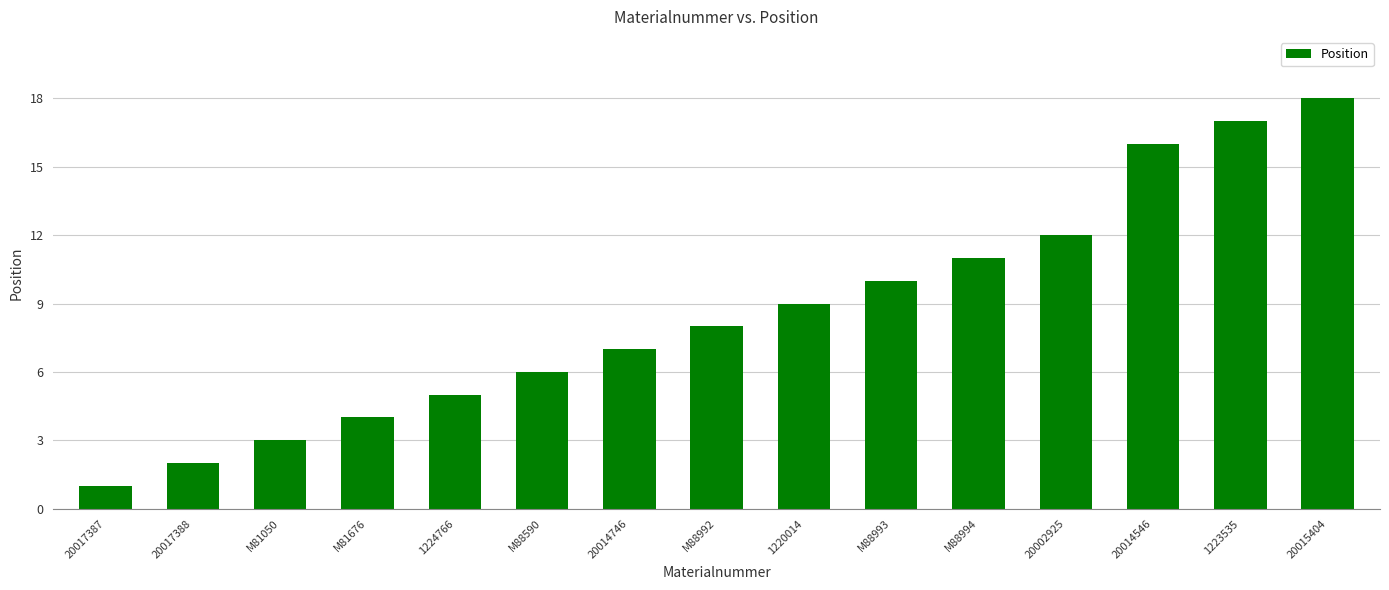

What is the greatest value displayed?

18